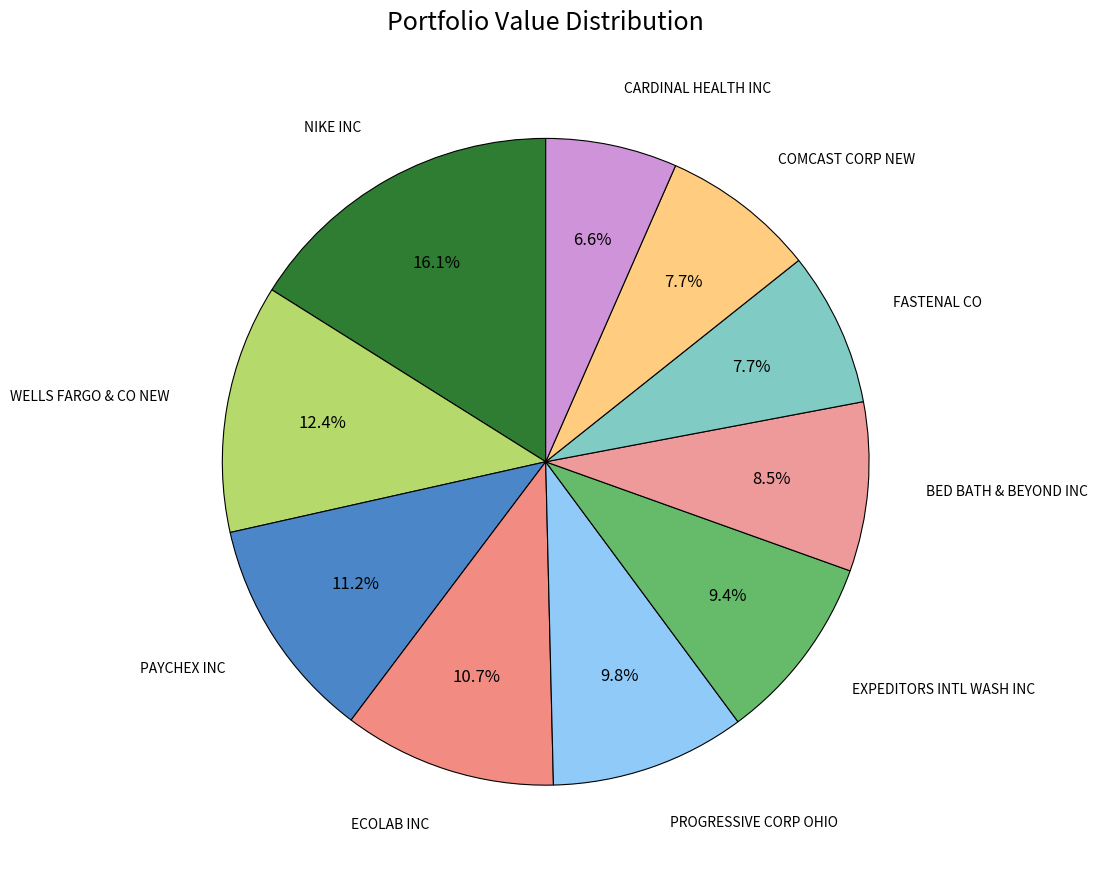

Count the number of slices in the pie.

10